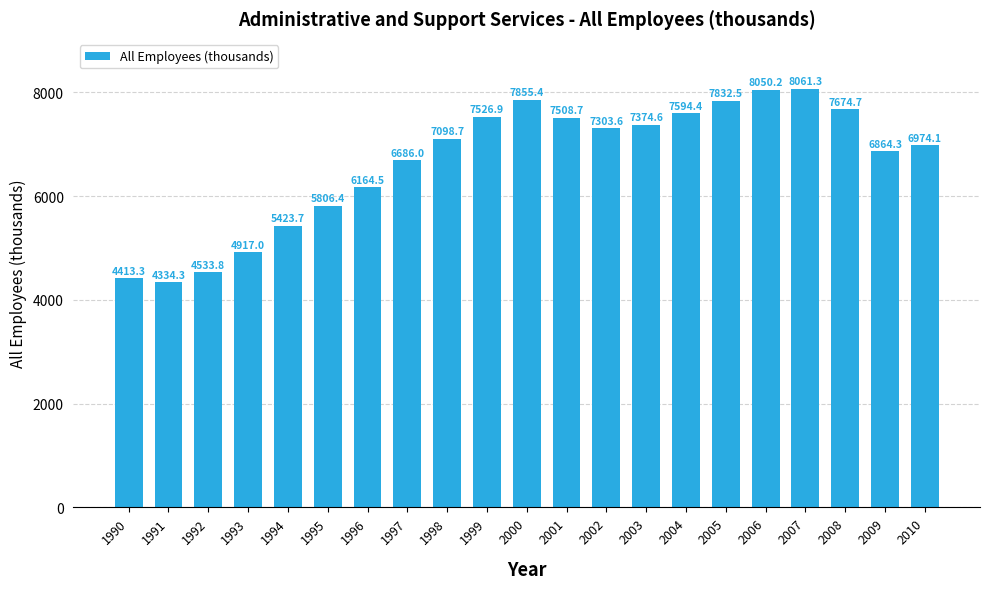

Is it true that the value at 2010 is 10001.4?

False